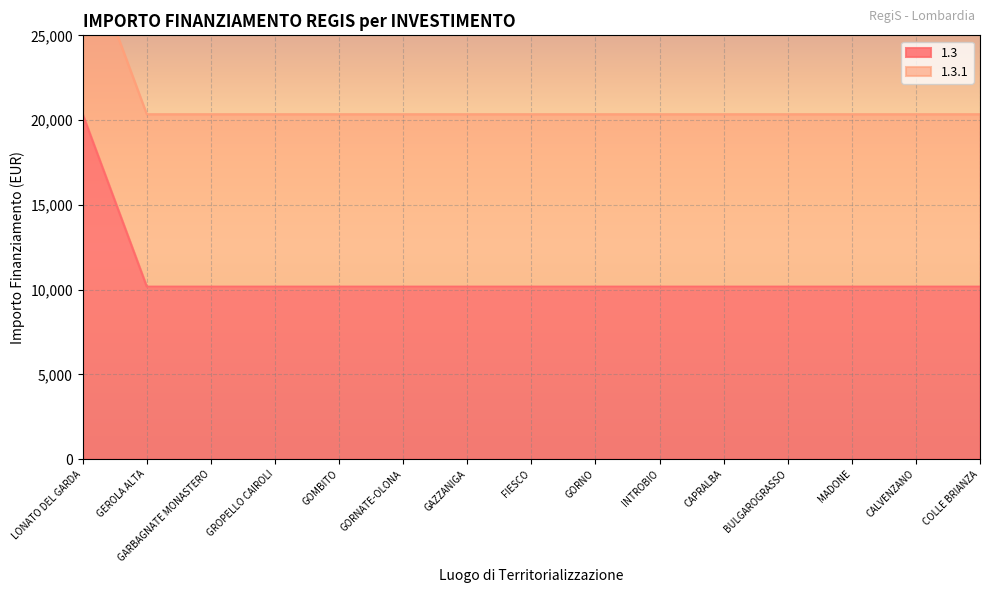

Is it true that the value at LONATO DEL GARDA is 20344?

True